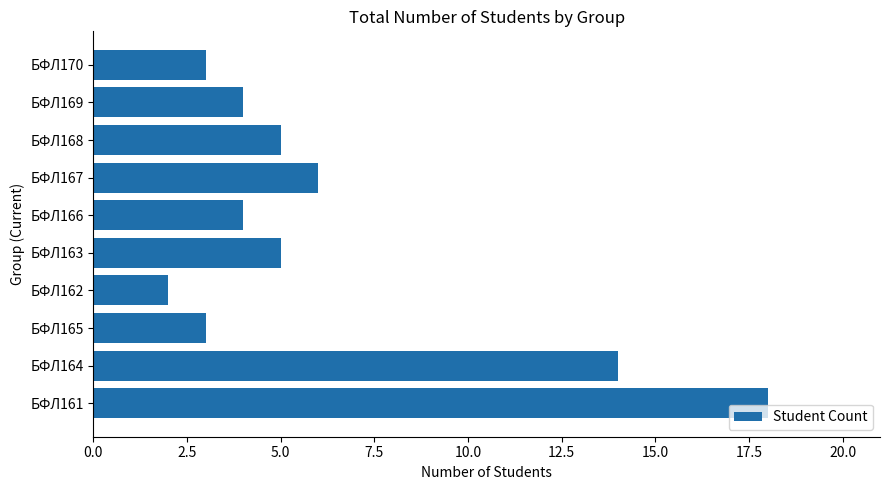

What is the ratio of the value at БФЛ165 to the value at БФЛ168?

0.6